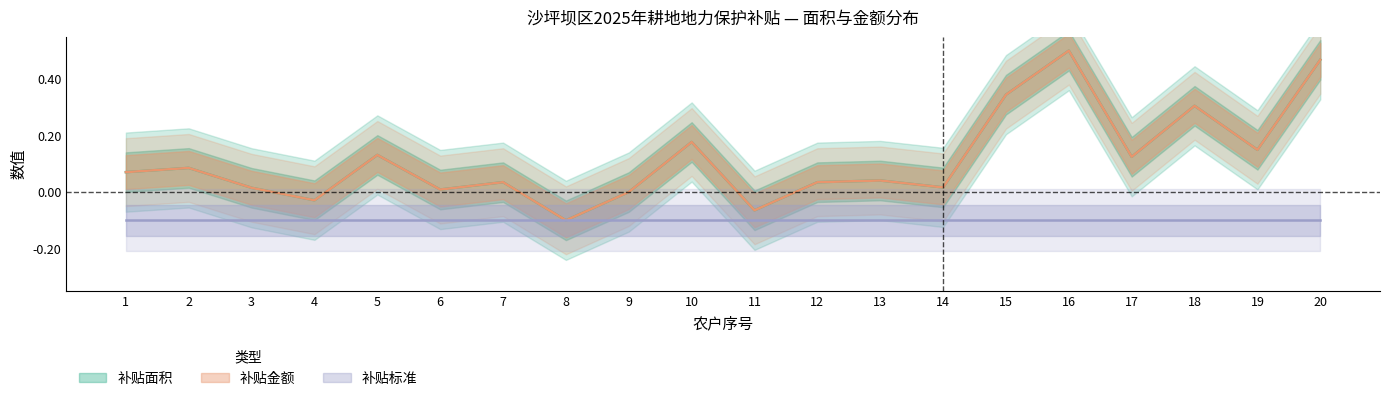

At which category does 补贴面积 reach its first local peak?

2